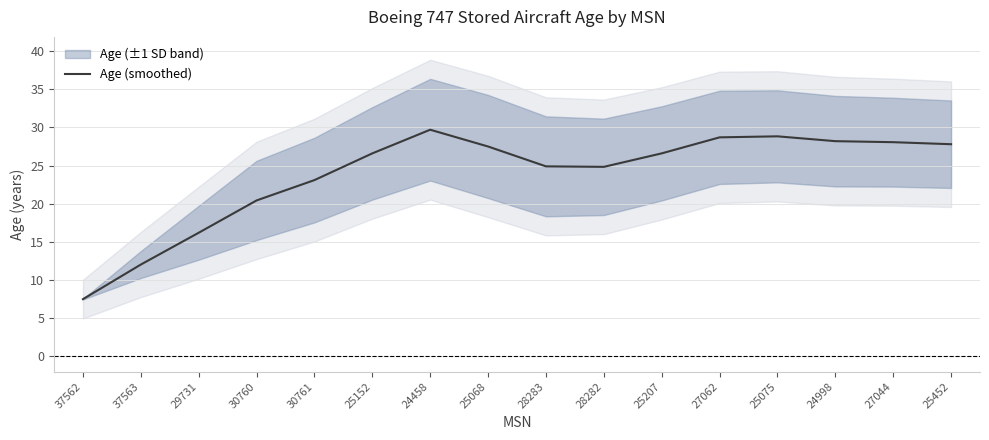

How many interior local valleys (lower than both neighbors) does the data have?

1